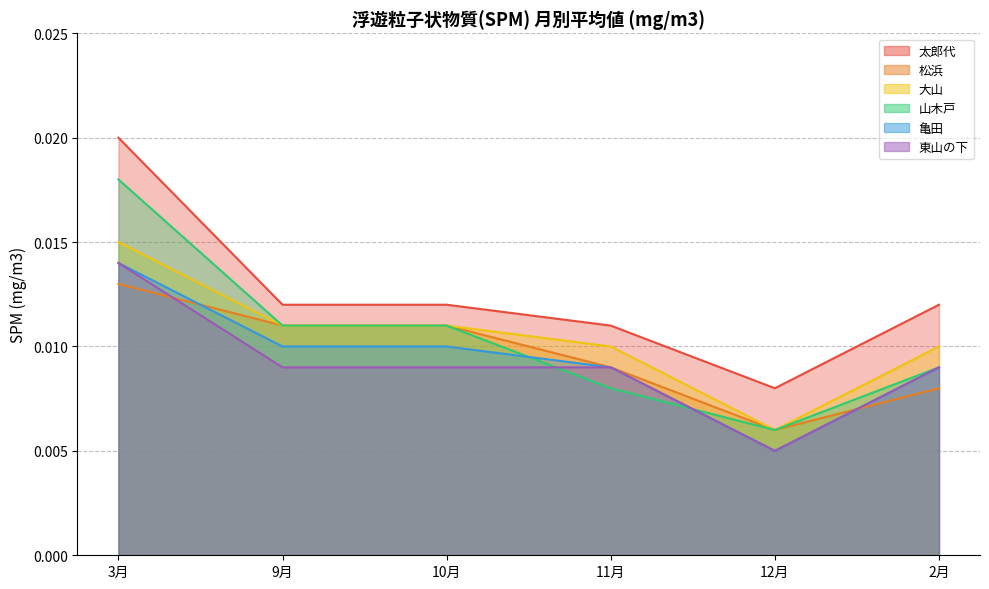

True or false: 太郎代 and 大山 cross at least once.

False